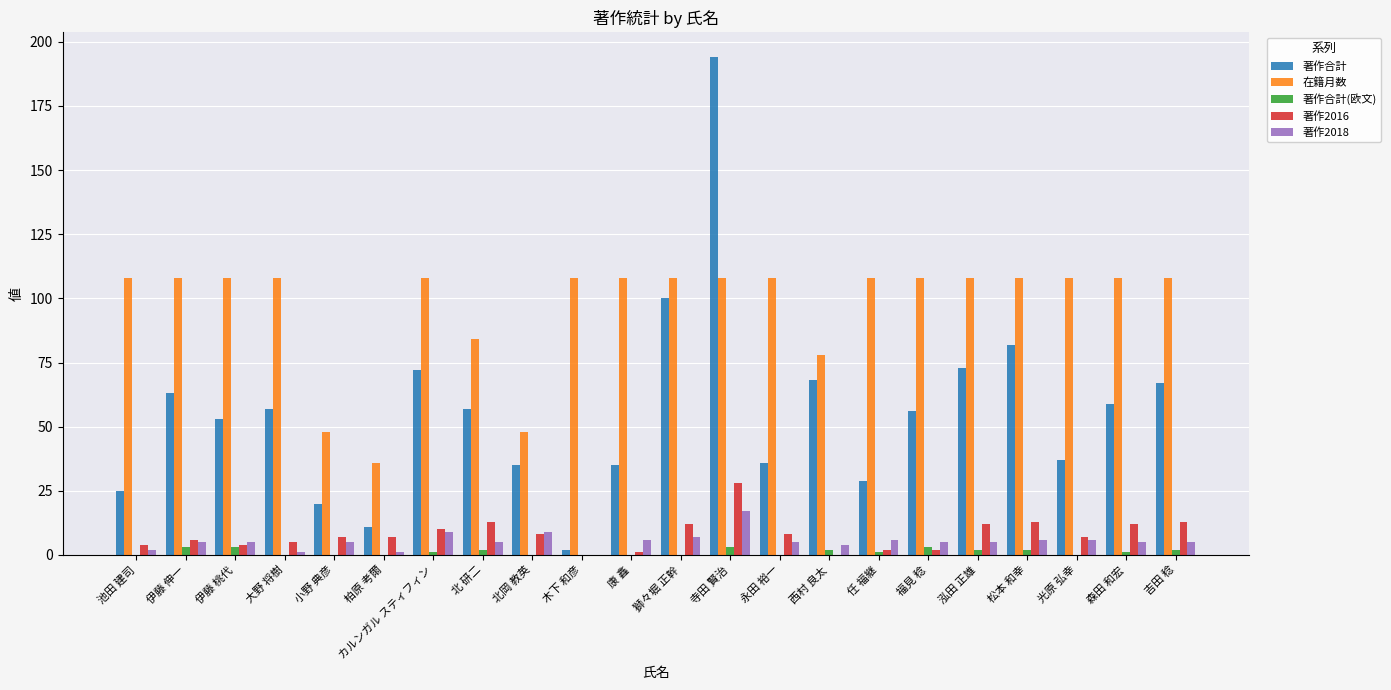

Count the 著作合計(欧文) values in the range 0 to 2.

18